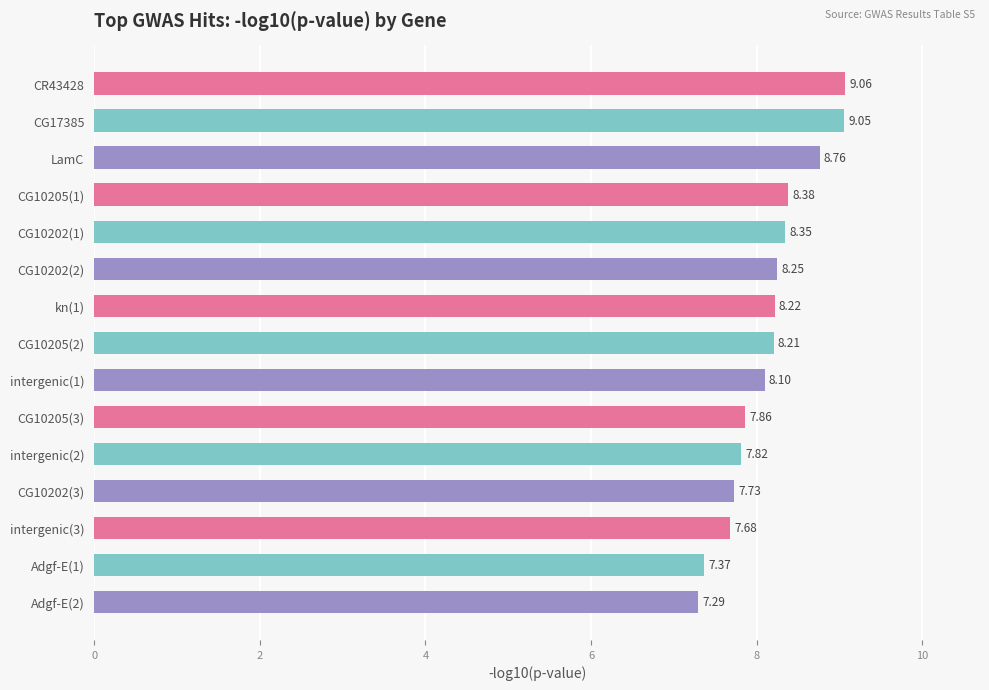

At which category does the chart reach its minimum across all series?

Adgf-E(2)